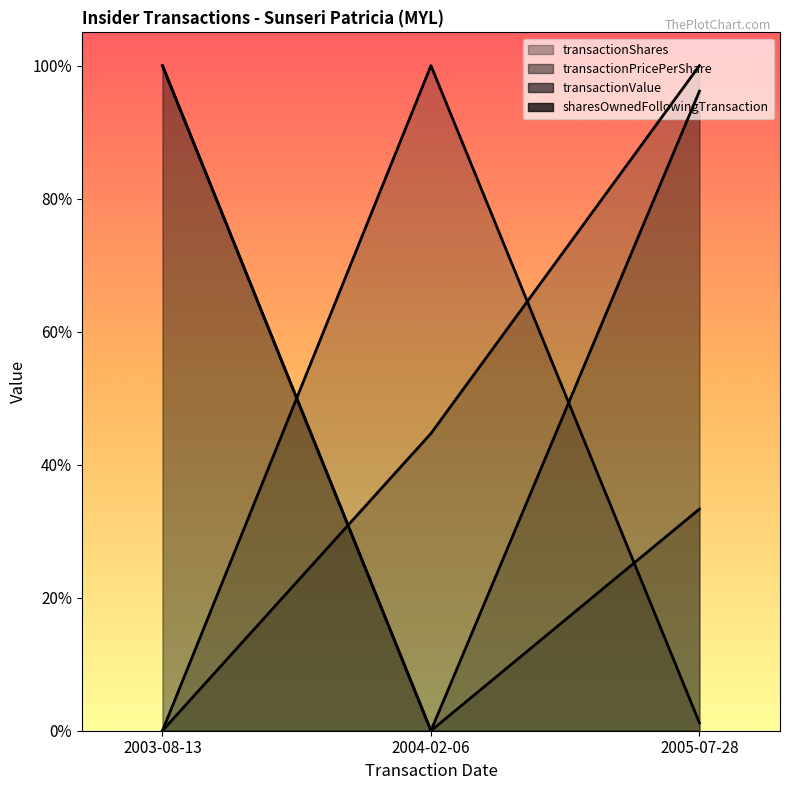

Rank the series by their maximum value, from highest to lowest.

transactionShares, transactionPricePerShare, transactionValue, sharesOwnedFollowingTransaction